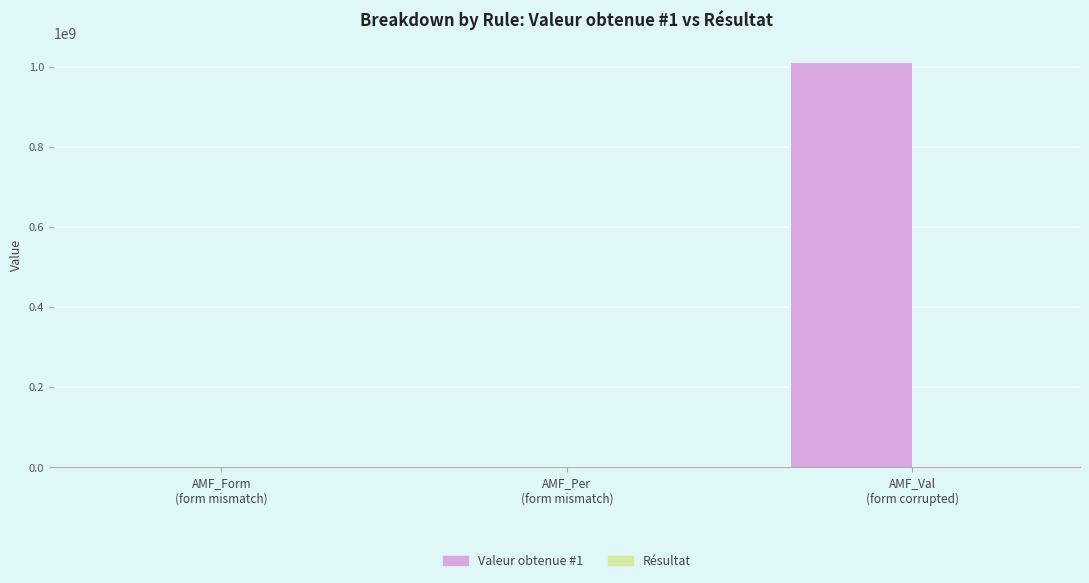

Which series has the largest total across all categories?

Valeur obtenue #1